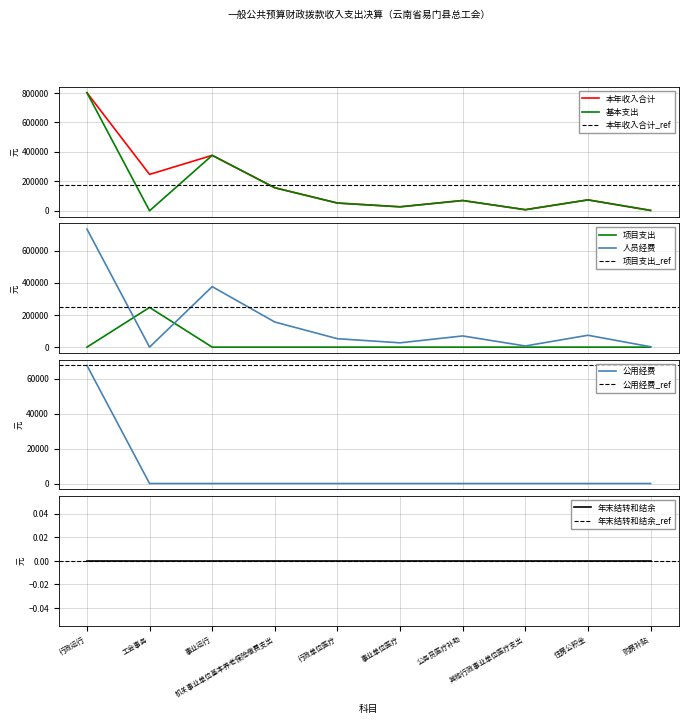

What position from the right is 住房公积金?

2